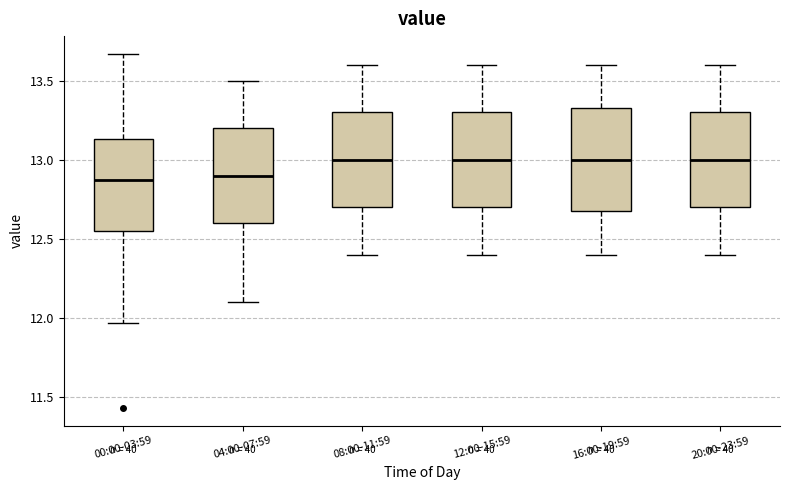

Where does the upper whisker of the box for 00:00-03:59 end on the y-axis? The values are not printed on the chart, so give them approximately, as read against the axis.

13.65